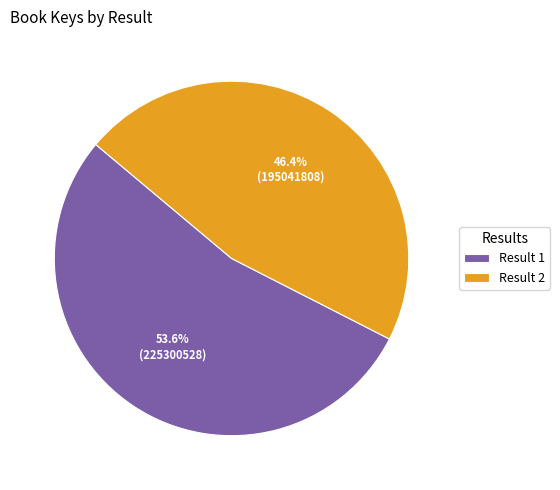

Which category has the smallest portion of the pie?

Result 2